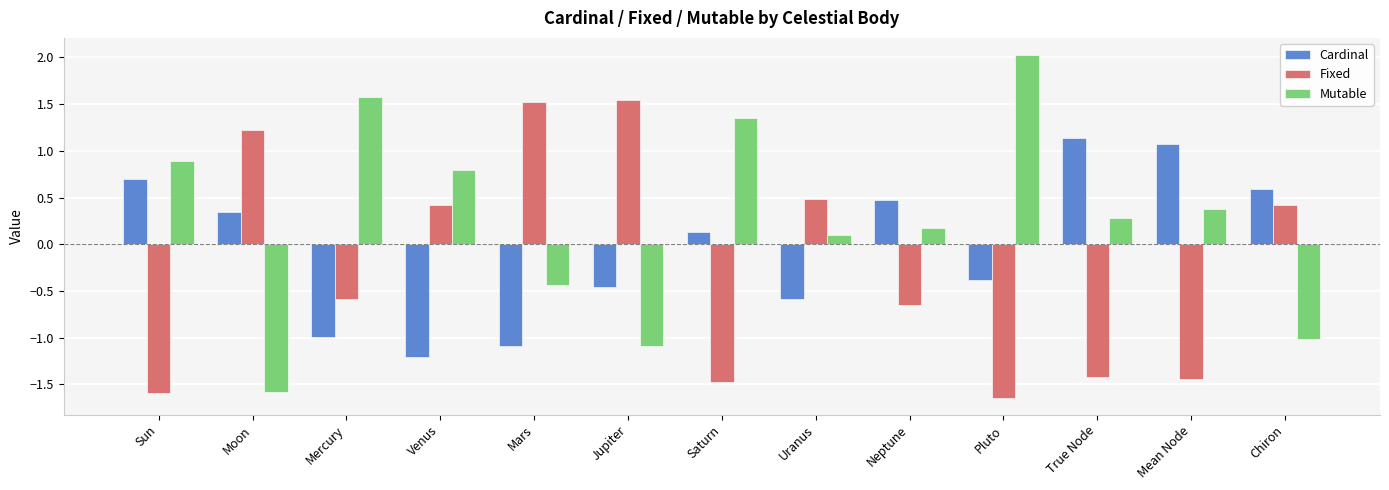

Is the value of Fixed at Saturn greater than the value of Cardinal at Mean Node?

No